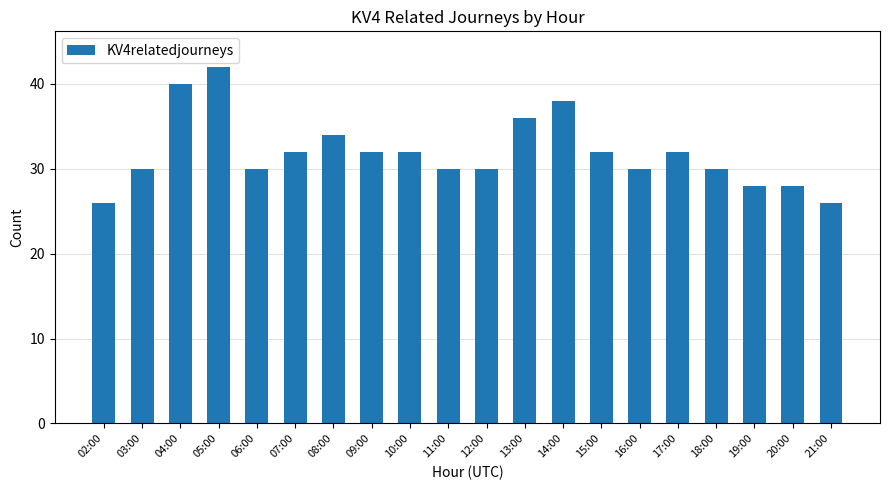

What value does the data have at 03:00, to the nearest 10?

30